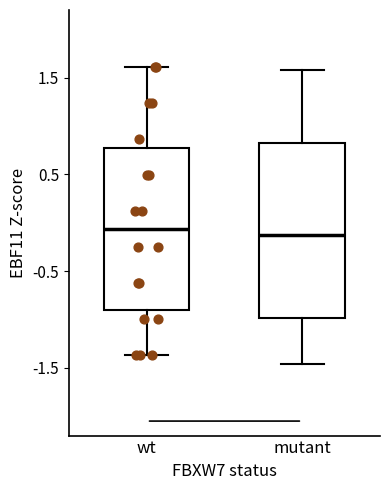

Where does the upper whisker of the box for wt end on the y-axis? The values are not printed on the chart, so give them approximately, as read against the axis.

1.6